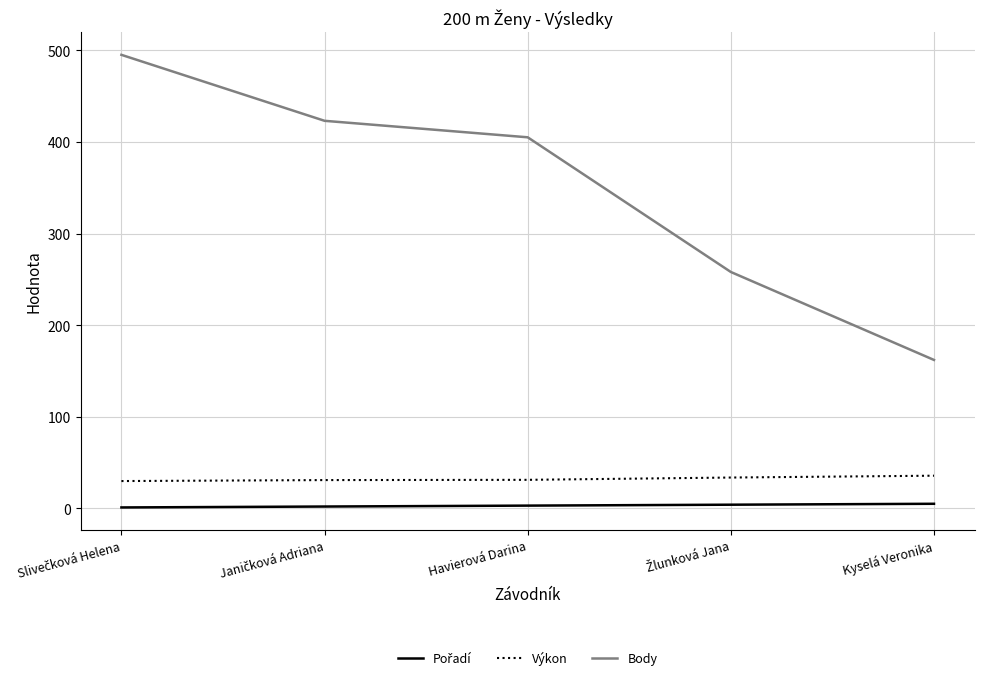

True or false: Body and Výkon cross at least once.

False